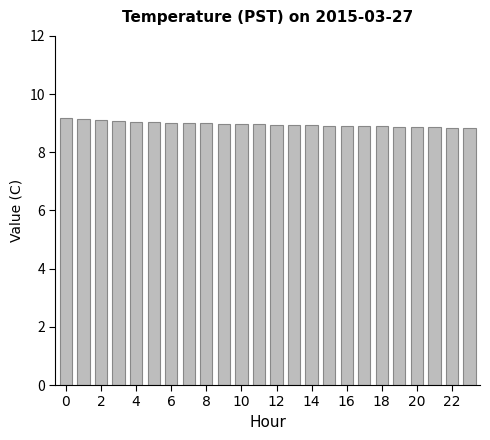

What is the average value?

9.0